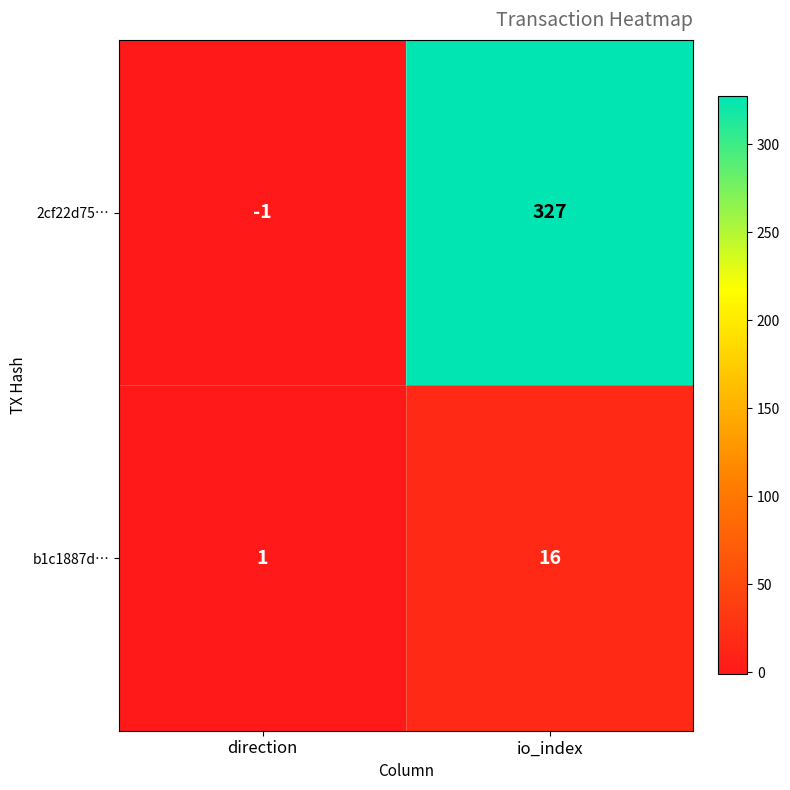

How many negative values does the 2cf22d75… series have?

1